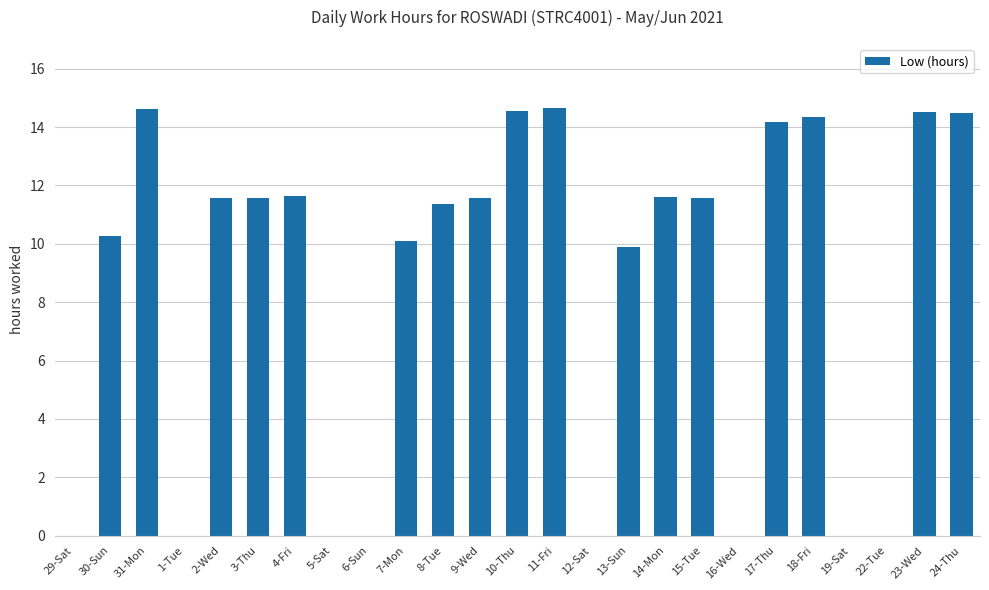

What is the sum of all values?

212.5